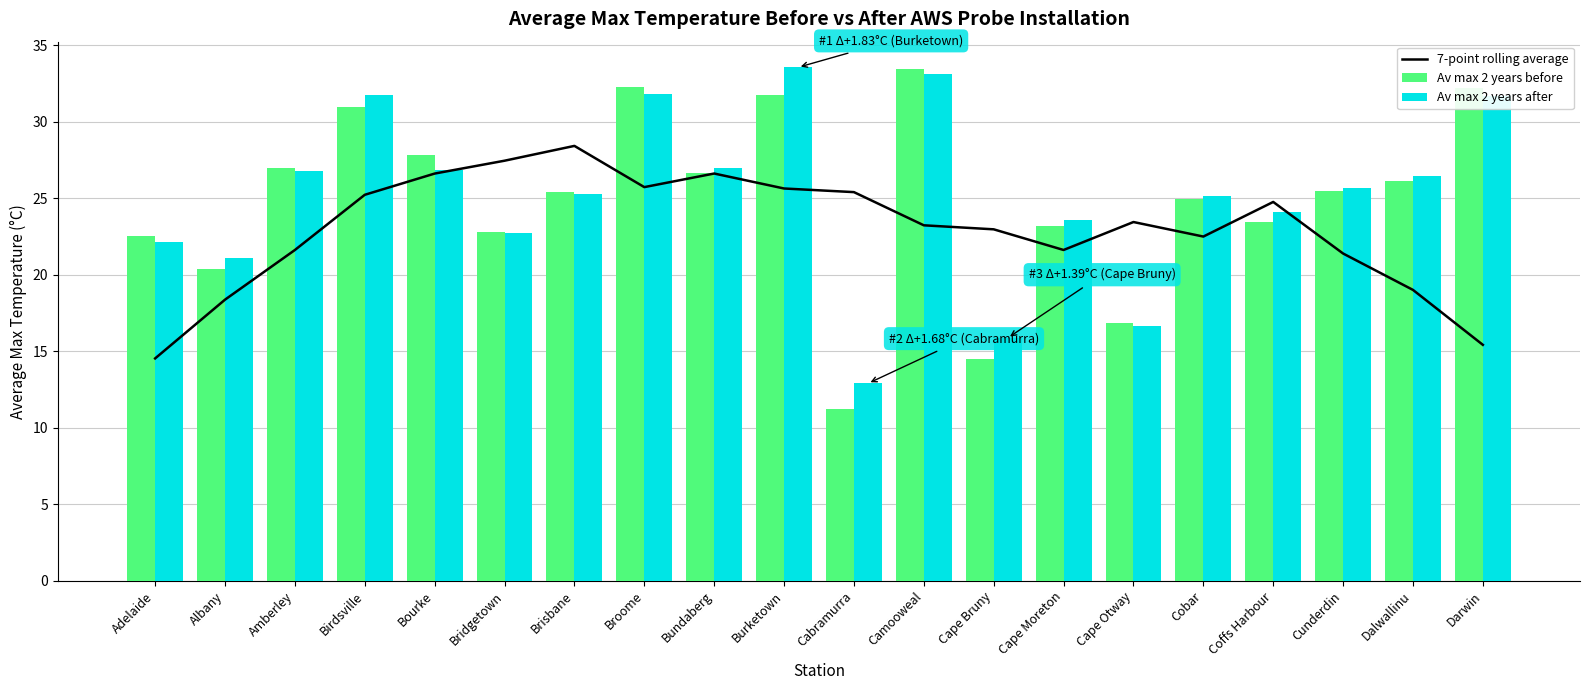

What is the sum of the 7-point rolling average values at Bundaberg and Bridgetown?

54.1